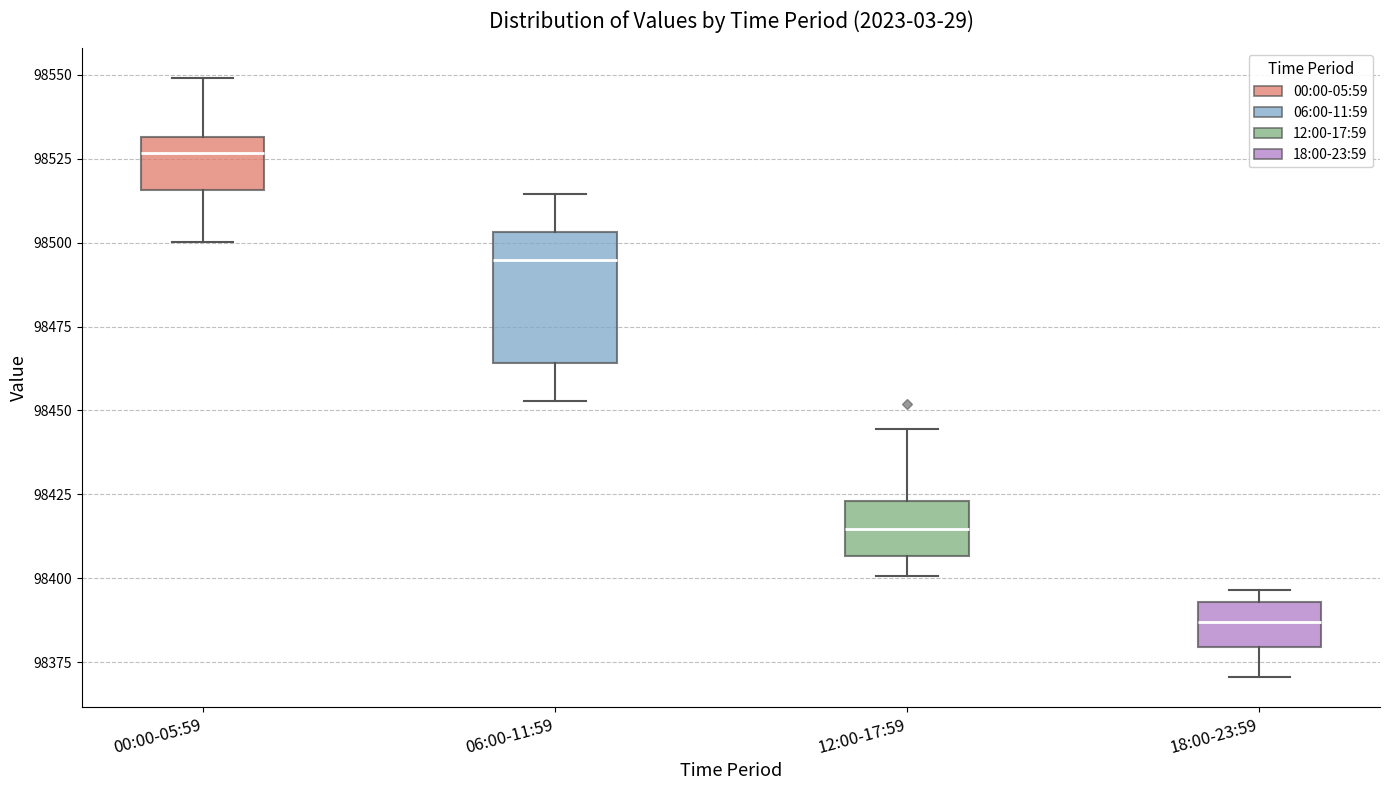

Reading left to right, transcribe this box plot: for each box, give where its median line is, the range the box spans, and where its two whiskers end, as read against the y-axis. The values are not printed on the chart, so give them approximately, as read against the axis.

00:00-05:59: median 98525, box 98515 to 98530, whiskers 98500 to 98550
06:00-11:59: median 98495, box 98465 to 98505, whiskers 98455 to 98515
12:00-17:59: median 98415, box 98405 to 98425, whiskers 98400 to 98445
18:00-23:59: median 98385, box 98380 to 98395, whiskers 98370 to 98395 (just above the box's upper edge)